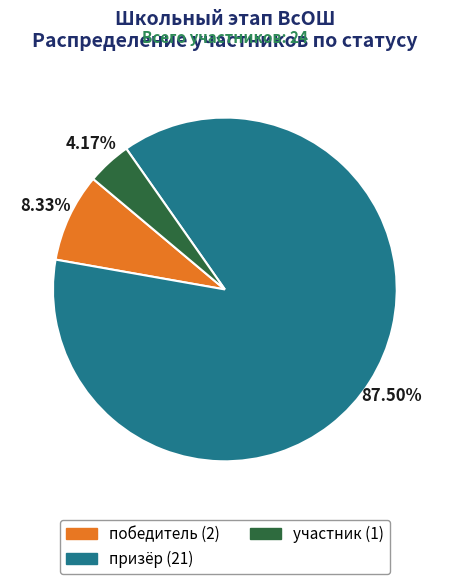

Does any single category account for the majority?

Yes